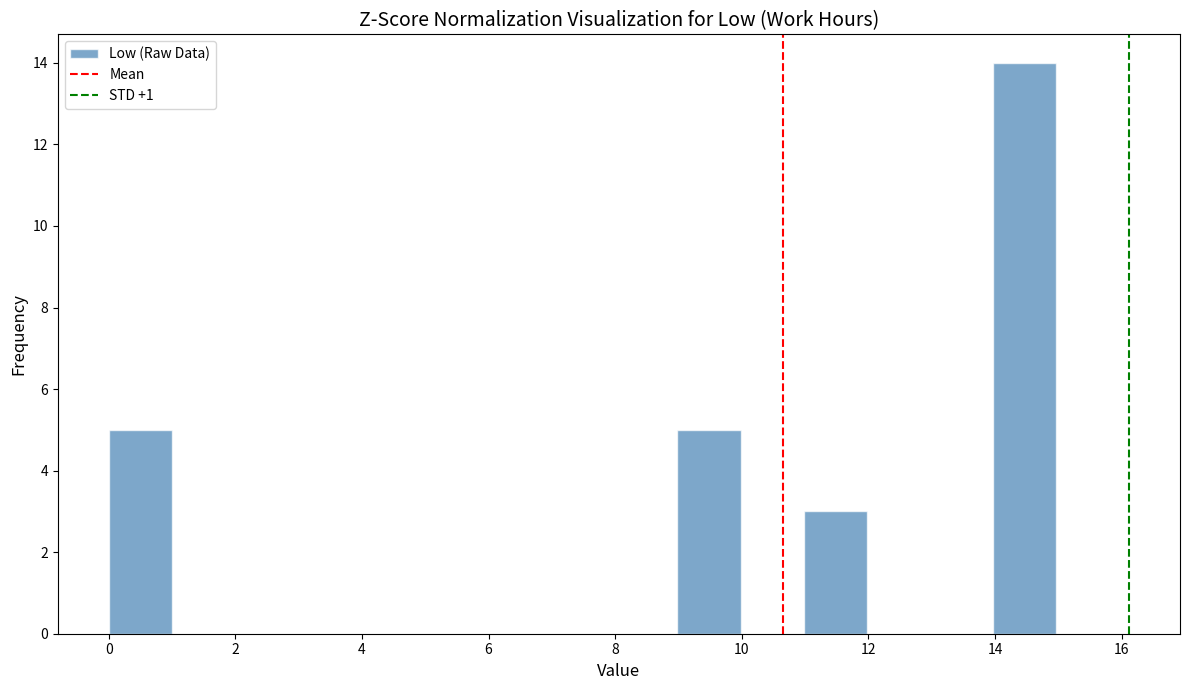

Which range on the x-axis has the tallest bar?

14 to 15